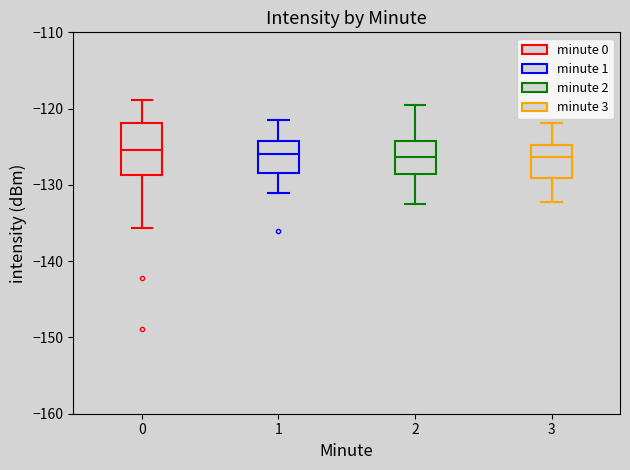

Comparing the boxes themselves (not the whiskers), which one is the tallest?

0